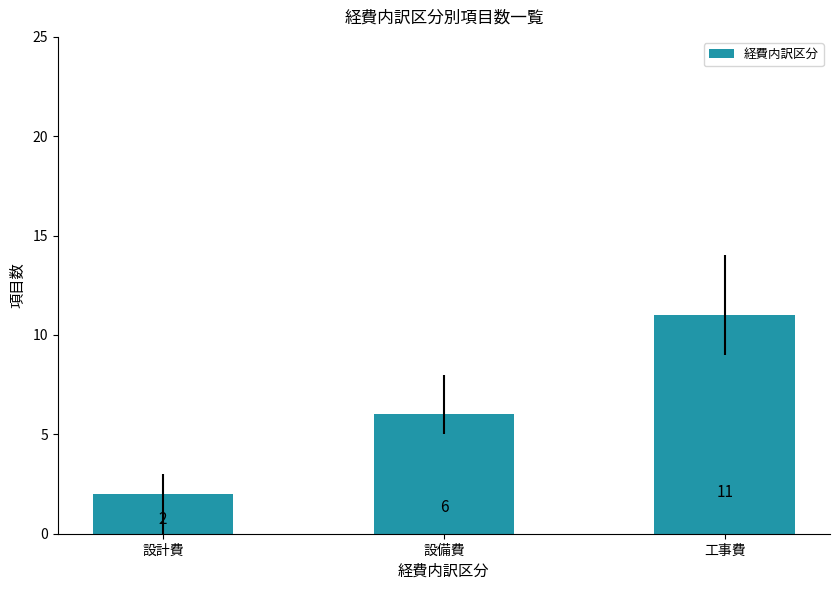

What is the minimum value shown in the chart?

2